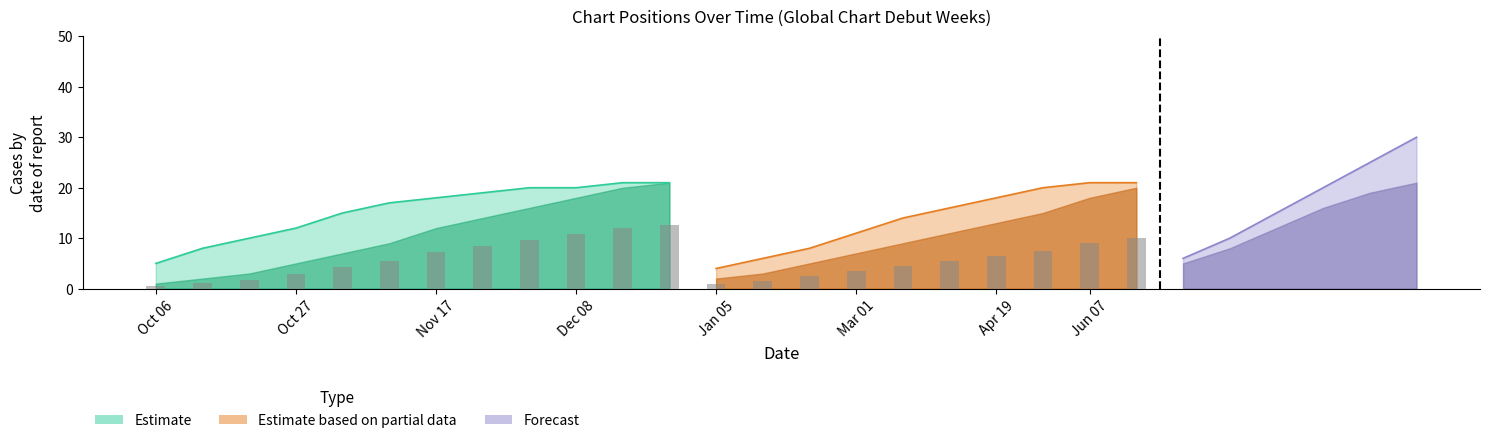

Are the bars grouped side by side (vs. stacked)?

Yes